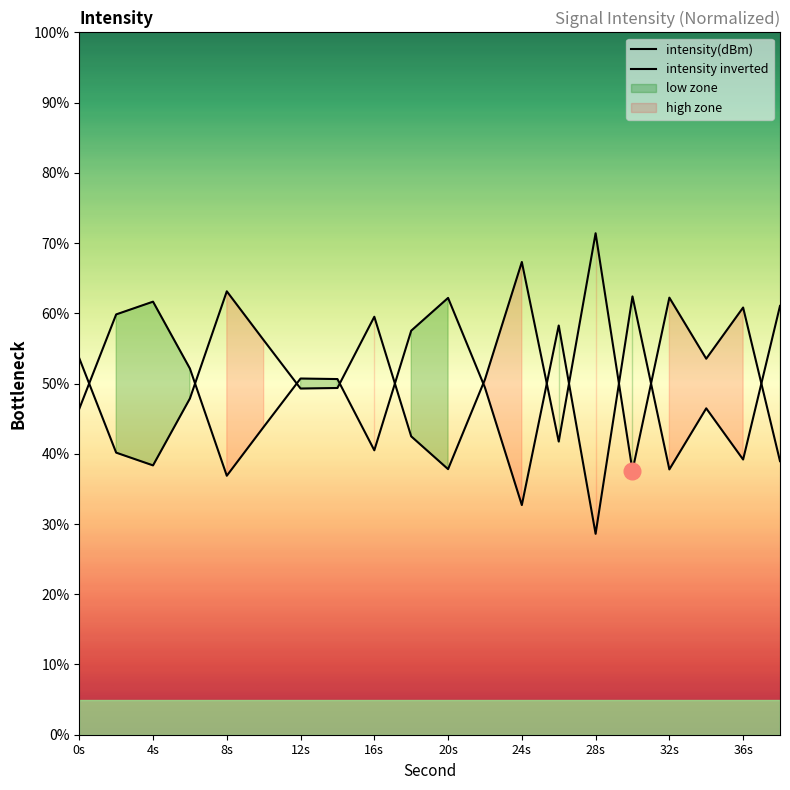

The intensity(dBm) series shows 93.1 at 24s. True or false?

False